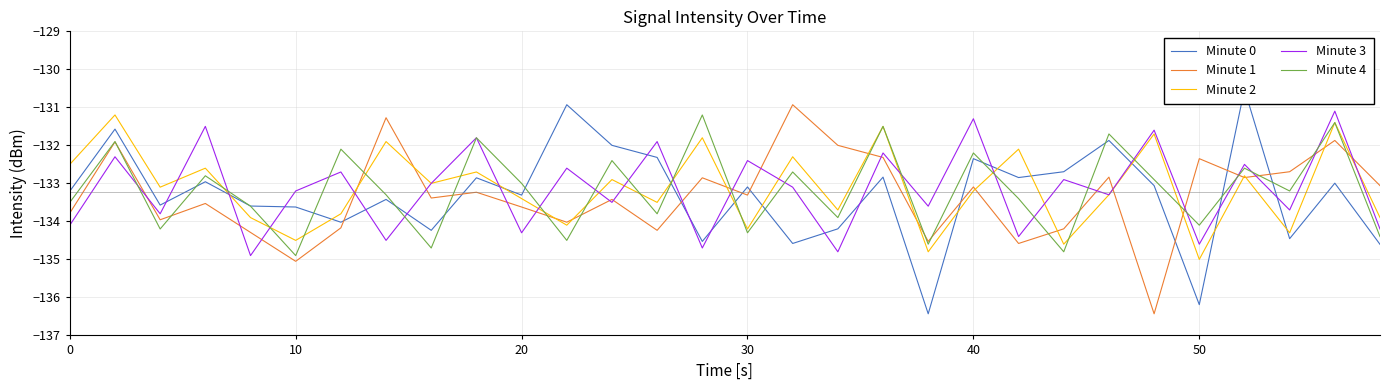

What is the lowest value of the Minute 2 series?

-135.0